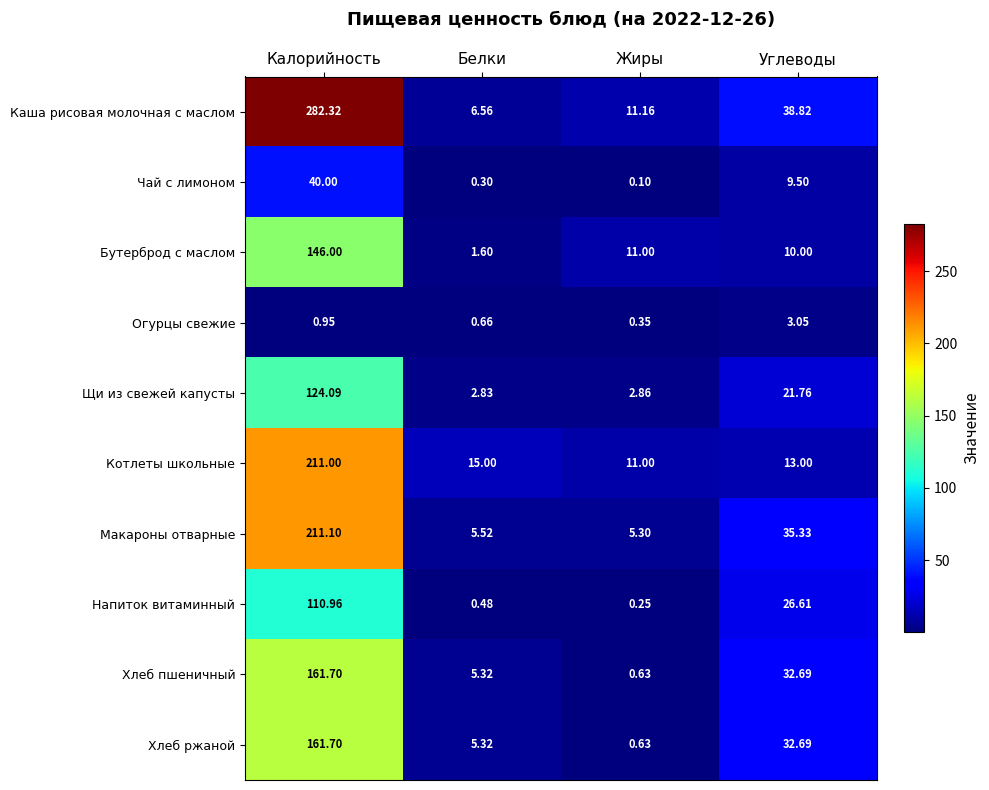

Rank the categories by Чай с лимоном value from highest to lowest.

Калорийность, Углеводы, Белки, Жиры